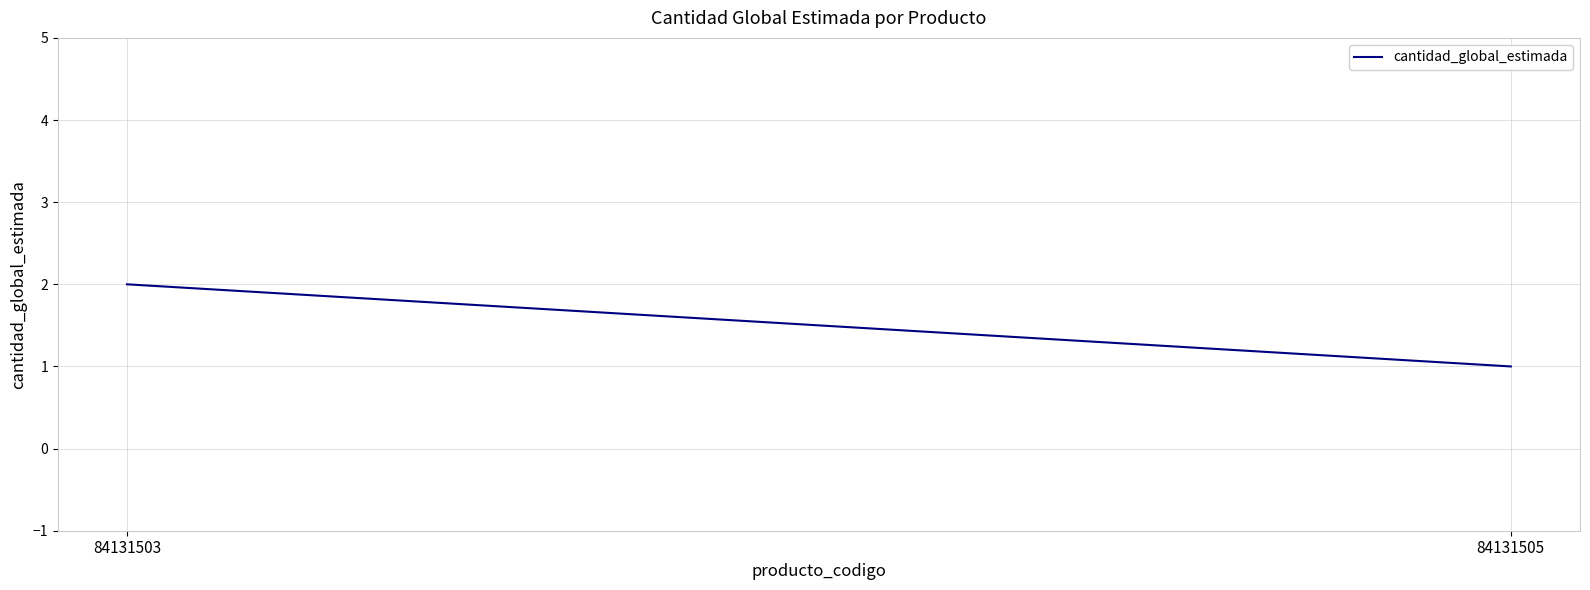

Rank the categories by value from highest to lowest.

84131503, 84131505